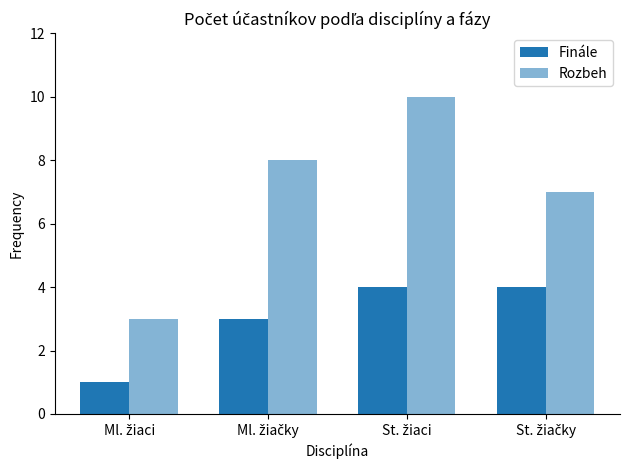

What is the average value of the Rozbeh series?

7